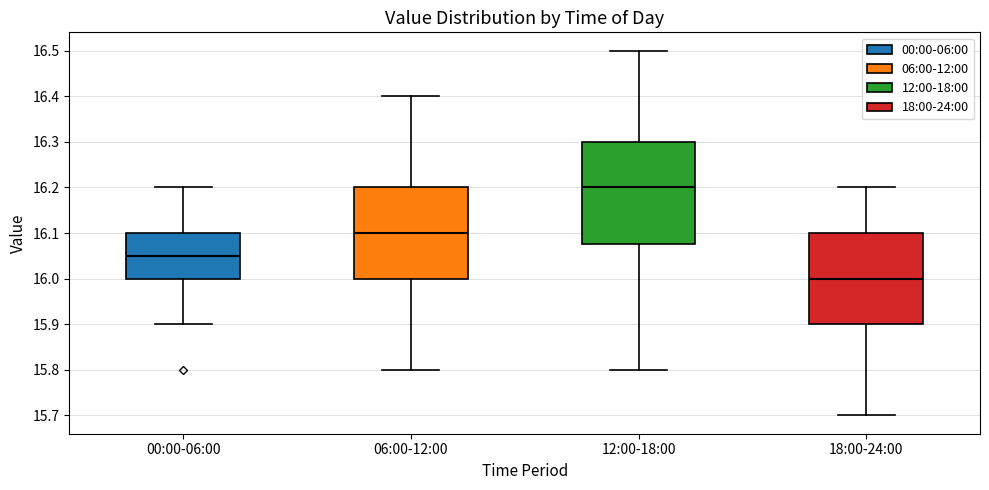

Which box has the highest median line?

12:00-18:00